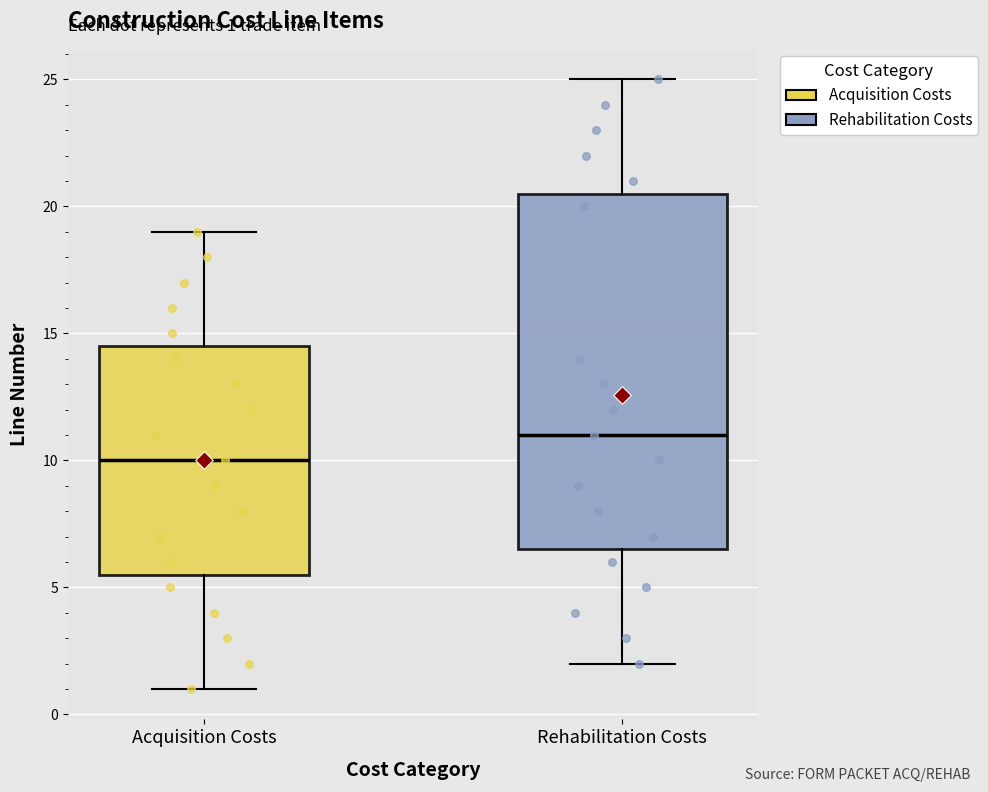

Which box's median line is the lowest?

Acquisition Costs